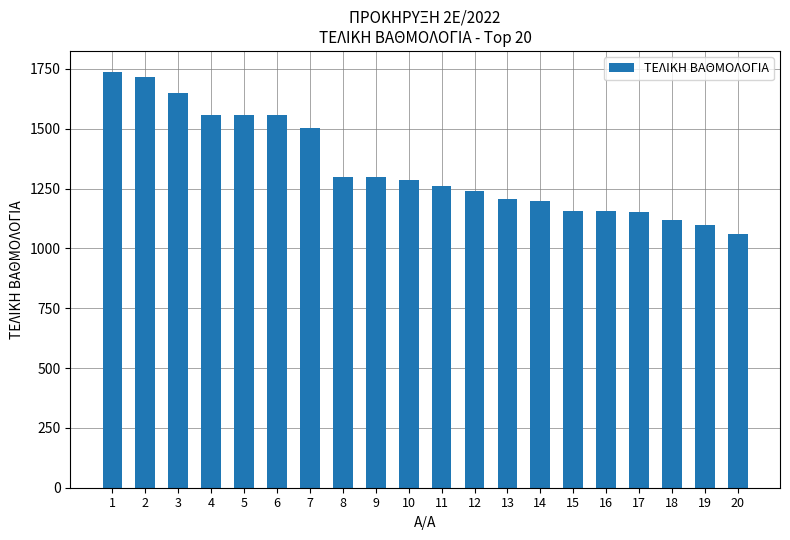

How many bars are there in total?

20